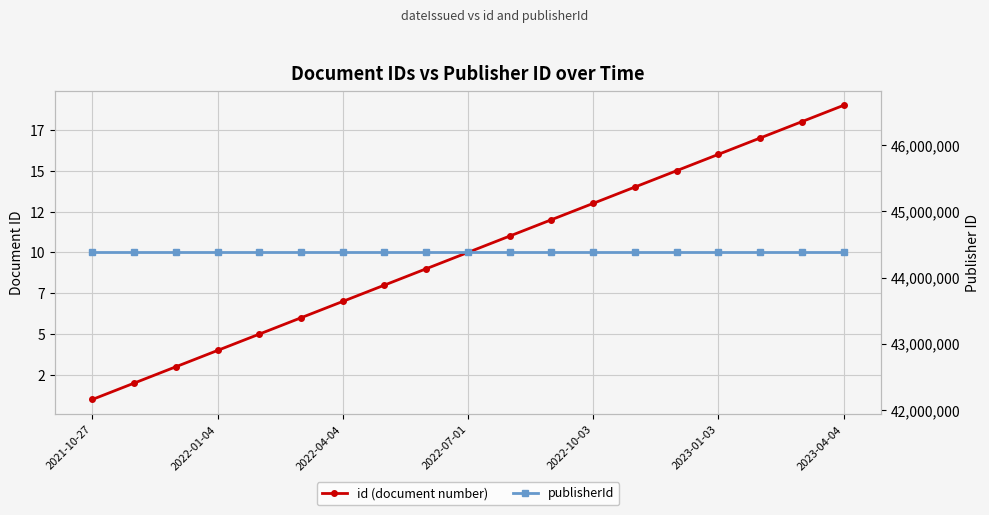

Reading left to right, extract all data points from this chart.

id (document number): 1	2	3	4	5	6	7	8	9	10	11	12	13	14	15	16	17	18	19
publisherId: 44378972	44378972	44378972	44378972	44378972	44378972	44378972	44378972	44378972	44378972	44378972	44378972	44378972	44378972	44378972	44378972	44378972	44378972	44378972